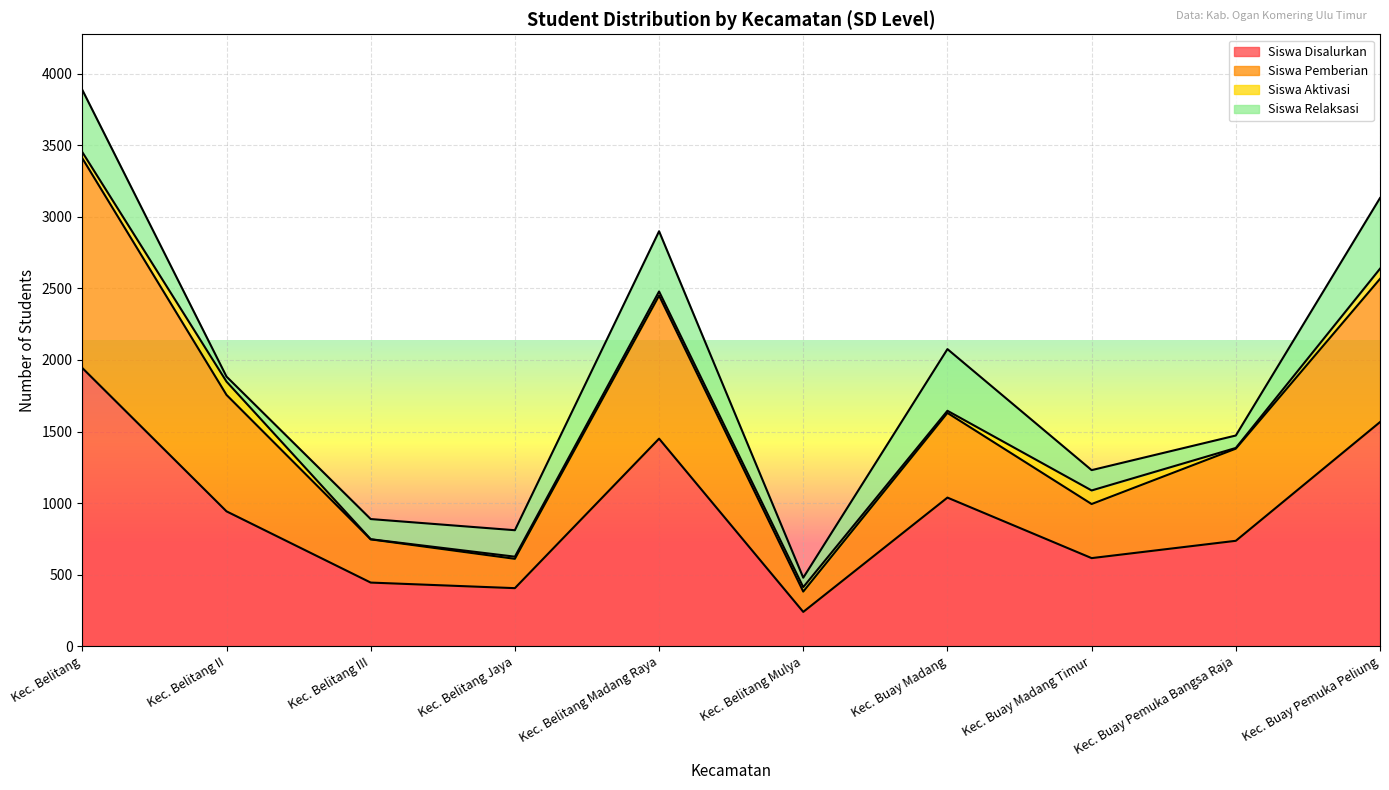

What is the label of the 4th point from the right?

Kec. Buay Madang